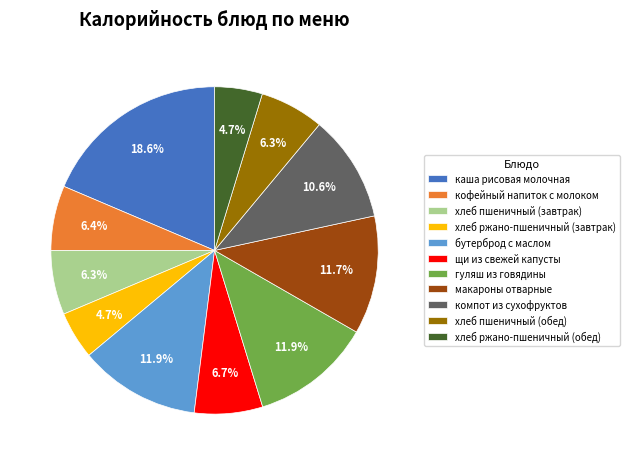

To the nearest percent, what portion does щи из свежей капусты represent?

7%